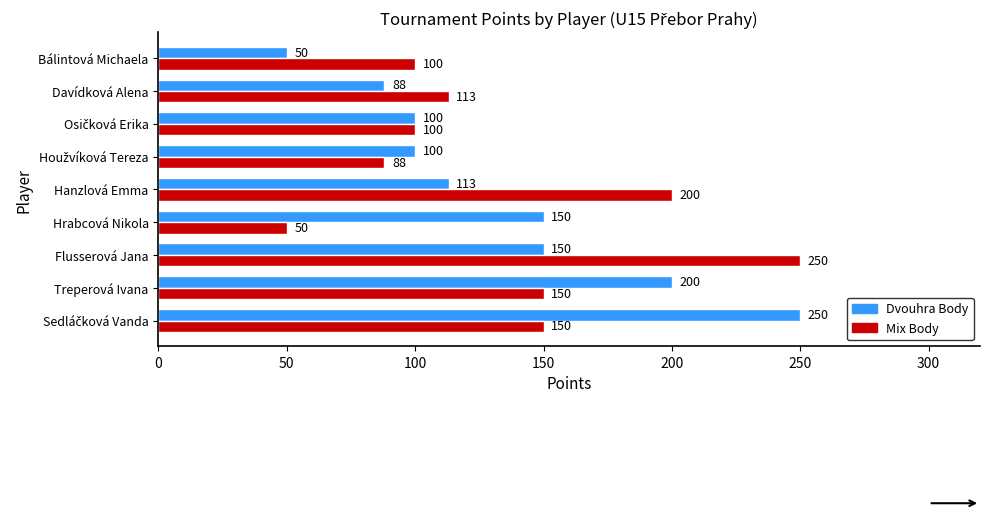

What is the approximate value of Dvouhra Body at Flusserová Jana?

150